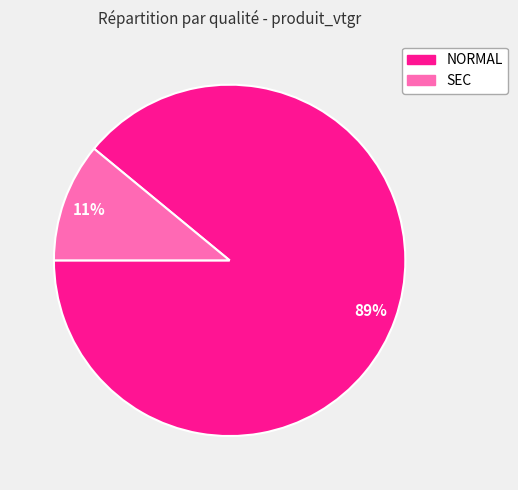

The NORMAL slice represents 99% of the pie. True or false?

False